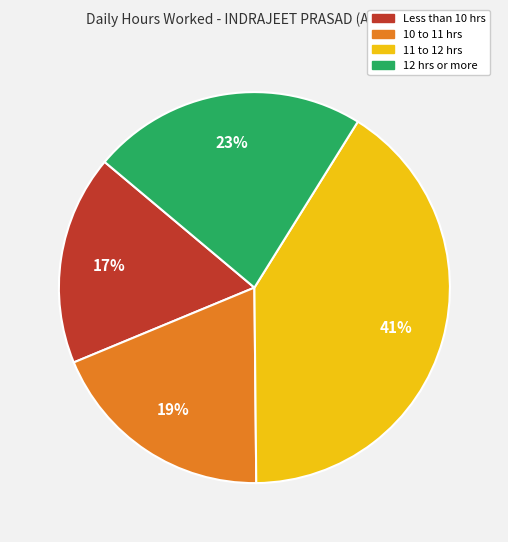

To the nearest percent, what is the difference between the largest and smallest slice percentages?

24%